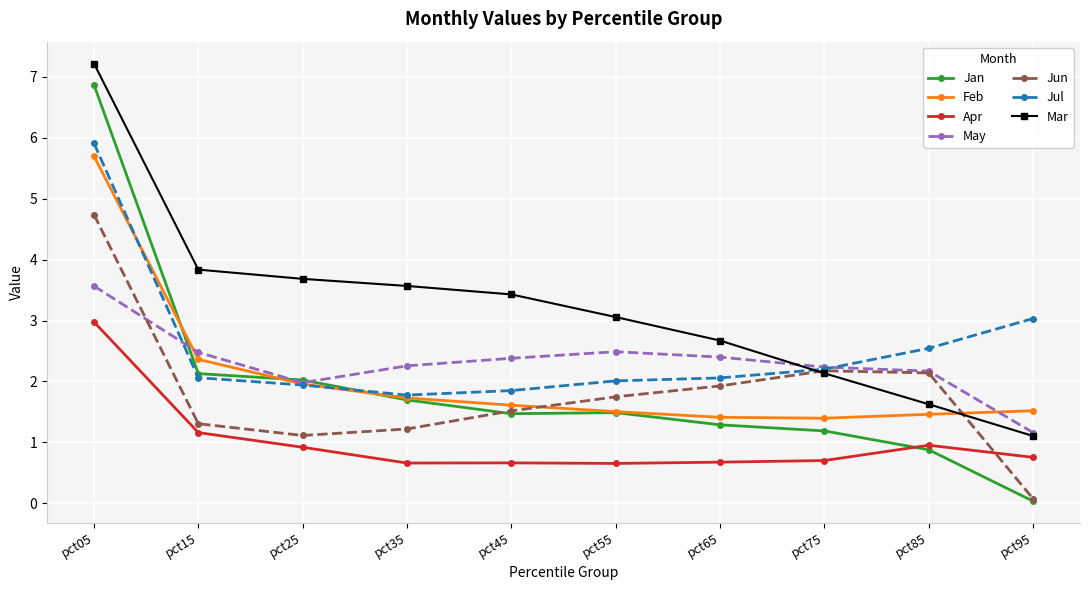

True or false: Apr and Feb cross at least once.

False